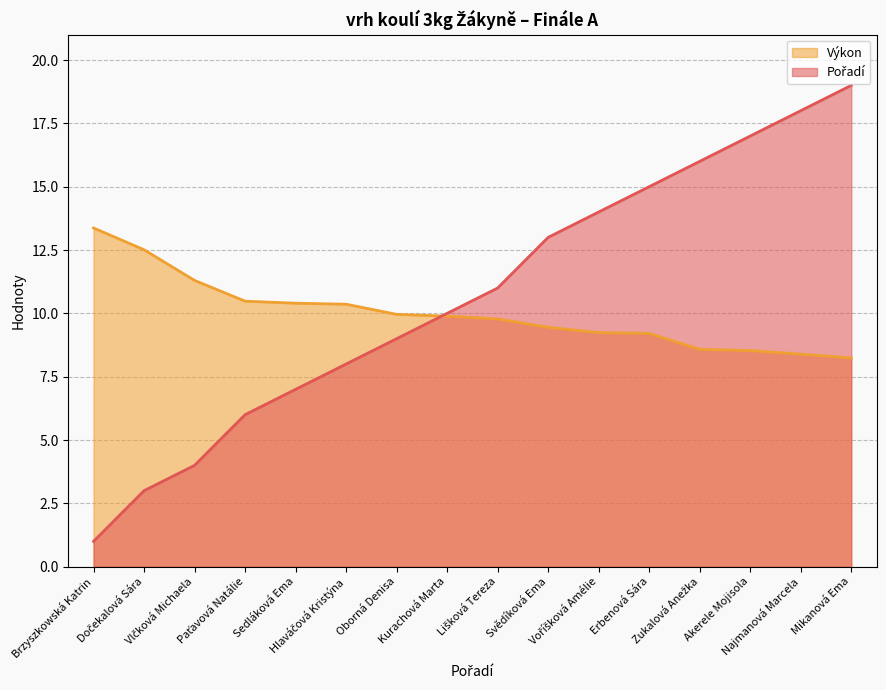

Which series has the largest total across all categories?

Pořadí